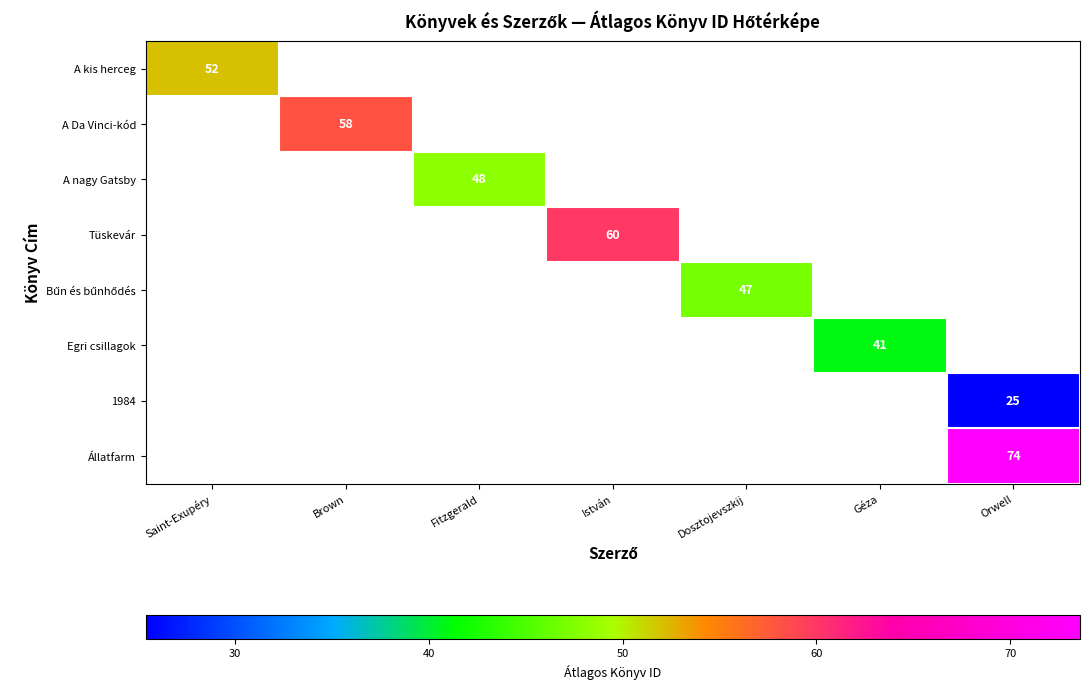

The value of Tüskevár at István is 60. True or false?

True